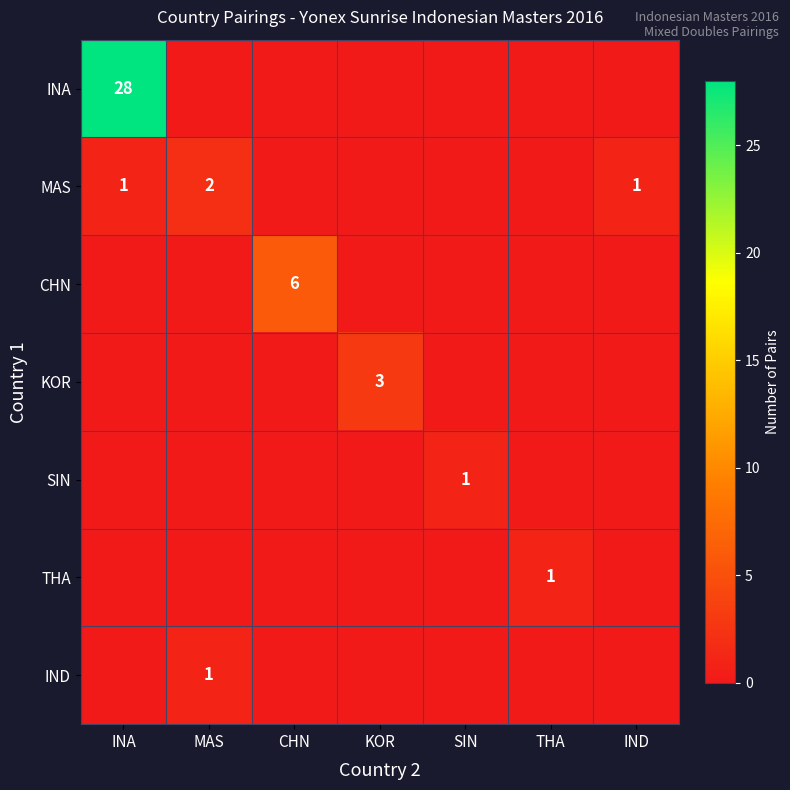

True or false: MAS has a value of 4 at MAS.

False